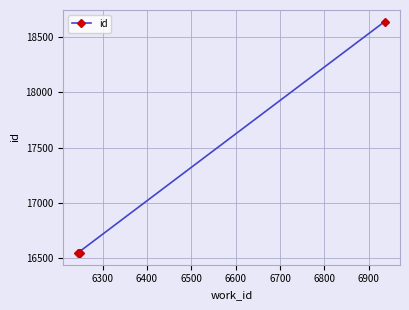

Count the number of categories in the chart.

4